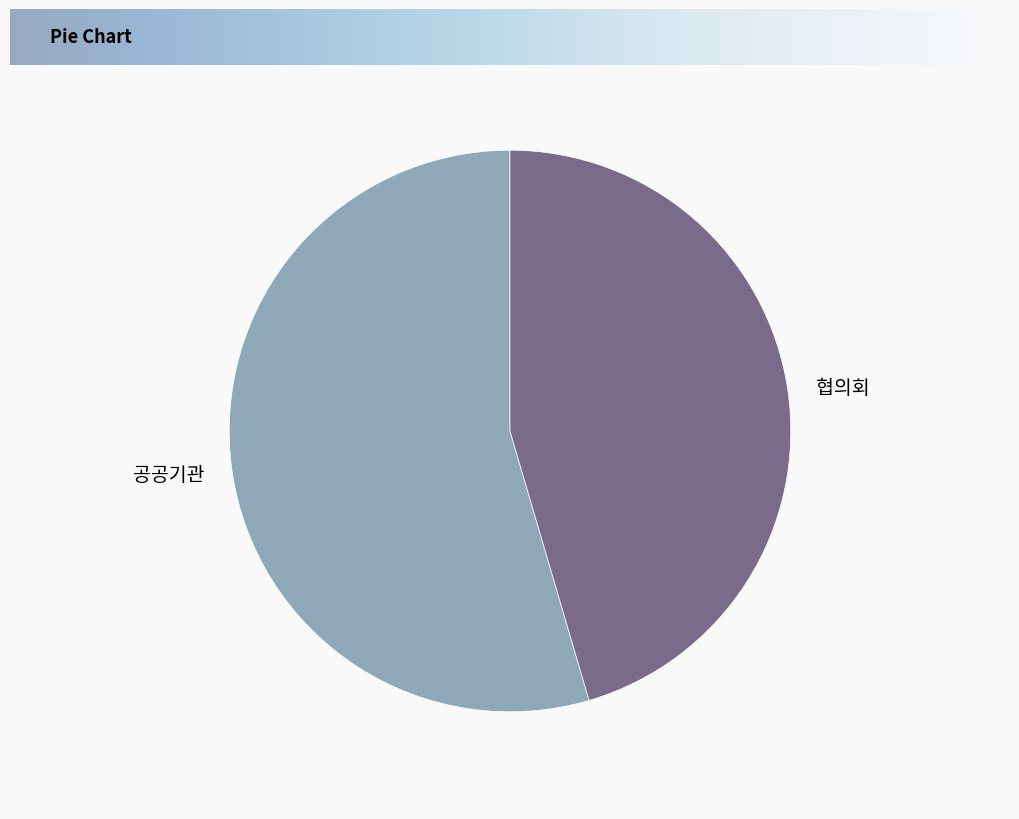

How many slices are in this pie chart?

2